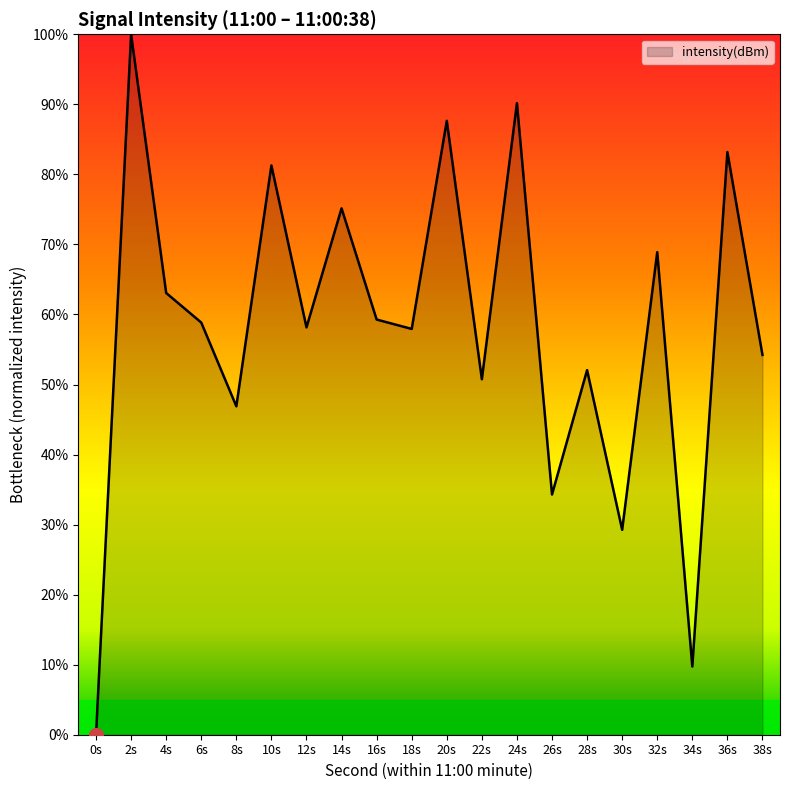

What is the change in value from 8s to 38s?

+7.3